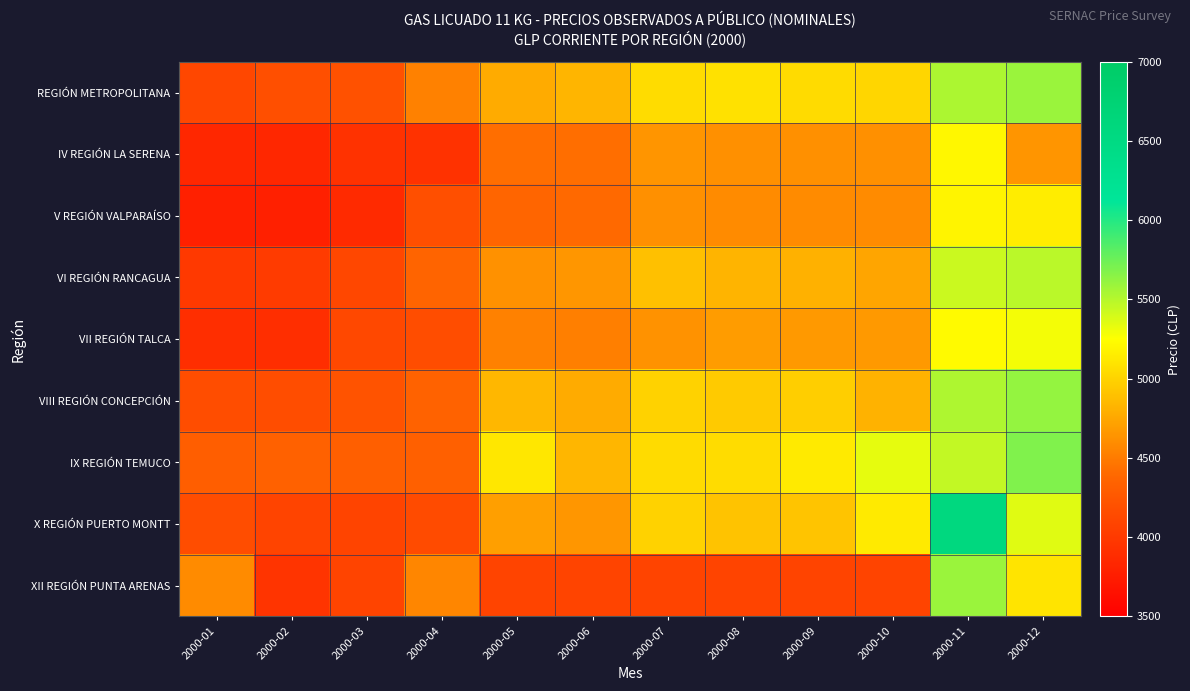

Reading left to right, list all the values displayed in this chart.

REGIÓN METROPOLITANA: 2000-01=4119	2000-02=4177	2000-03=4199	2000-04=4536	2000-05=4775	2000-06=4827	2000-07=5053	2000-08=5085	2000-09=5047	2000-10=5023	2000-11=5534	2000-12=5592
IV REGIÓN LA SERENA: 2000-01=3845	2000-02=3845	2000-03=3935	2000-04=3935	2000-05=4425	2000-06=4425	2000-07=4645	2000-08=4615	2000-09=4615	2000-10=4615	2000-11=5205	2000-12=4645
V REGIÓN VALPARAÍSO: 2000-01=3781	2000-02=3781	2000-03=3867	2000-04=4184	2000-05=4369	2000-06=4399	2000-07=4619	2000-08=4589	2000-09=4589	2000-10=4589	2000-11=5189	2000-12=5153
VI REGIÓN RANCAGUA: 2000-01=3995	2000-02=4011	2000-03=4121	2000-04=4363	2000-05=4627	2000-06=4649	2000-07=4891	2000-08=4825	2000-09=4810	2000-10=4740	2000-11=5432	2000-12=5487
VII REGIÓN TALCA: 2000-01=3900	2000-02=3900	2000-03=4124	2000-04=4165	2000-05=4533	2000-06=4519	2000-07=4629	2000-08=4689	2000-09=4674	2000-10=4670	2000-11=5223	2000-12=5291
VIII REGIÓN CONCEPCIÓN: 2000-01=4168	2000-02=4168	2000-03=4219	2000-04=4345	2000-05=4843	2000-06=4777	2000-07=4995	2000-08=4955	2000-09=4973	2000-10=4819	2000-11=5528	2000-12=5616
IX REGIÓN TEMUCO: 2000-01=4310	2000-02=4337	2000-03=4316	2000-04=4330	2000-05=5118	2000-06=4838	2000-07=5051	2000-08=5053	2000-09=5128	2000-10=5334	2000-11=5458	2000-12=5682
X REGIÓN PUERTO MONTT: 2000-01=4164	2000-02=4093	2000-03=4093	2000-04=4150	2000-05=4708	2000-06=4652	2000-07=4992	2000-08=4910	2000-09=4917	2000-10=5130	2000-11=6550	2000-12=5356
XII REGIÓN PUNTA ARENAS: 2000-01=4593	2000-02=3957	2000-03=4093	2000-04=4563	2000-05=4093	2000-06=4093	2000-07=4093	2000-08=4093	2000-09=4093	2000-10=4093	2000-11=5593	2000-12=5097